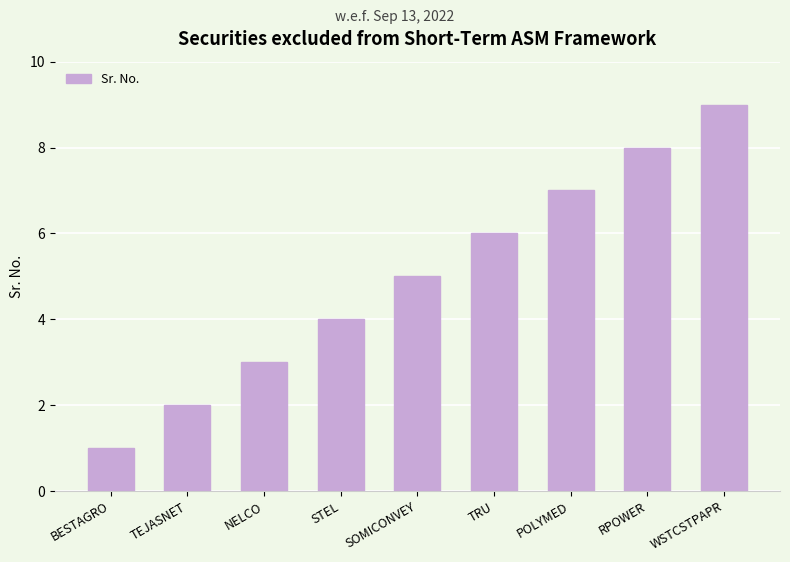

List the labels in order of value, largest first.

WSTCSTPAPR, RPOWER, POLYMED, TRU, SOMICONVEY, STEL, NELCO, TEJASNET, BESTAGRO